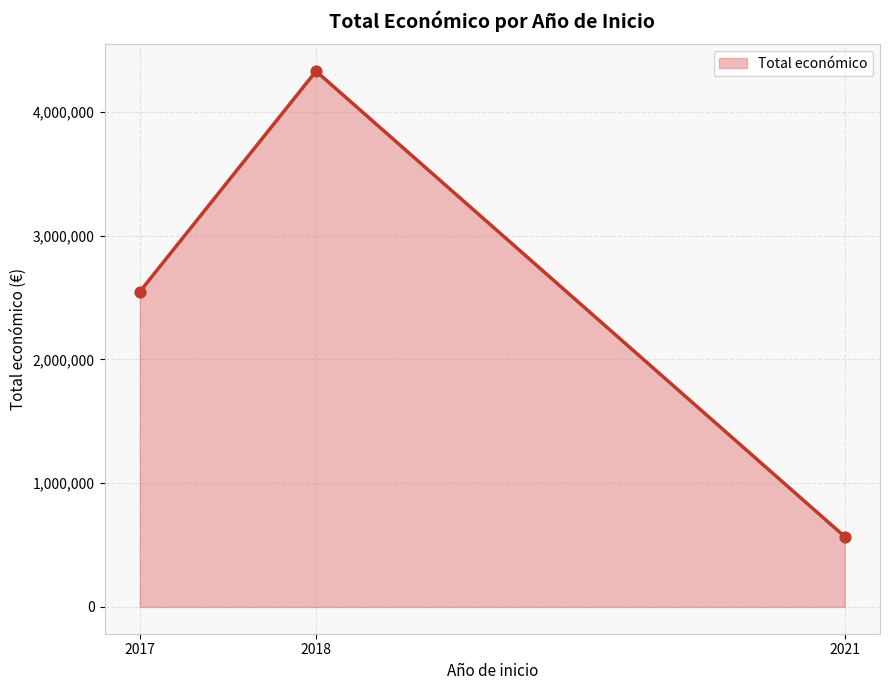

Between 2018 and 2018, which is larger?

2018